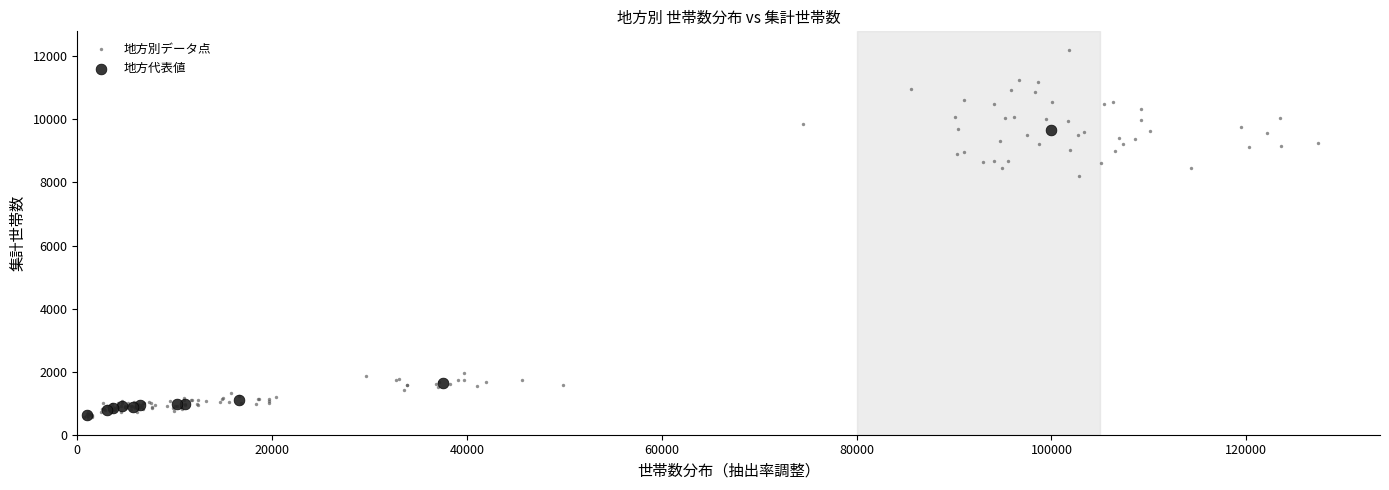

Which series contains the highest Y value?

地方別データ点